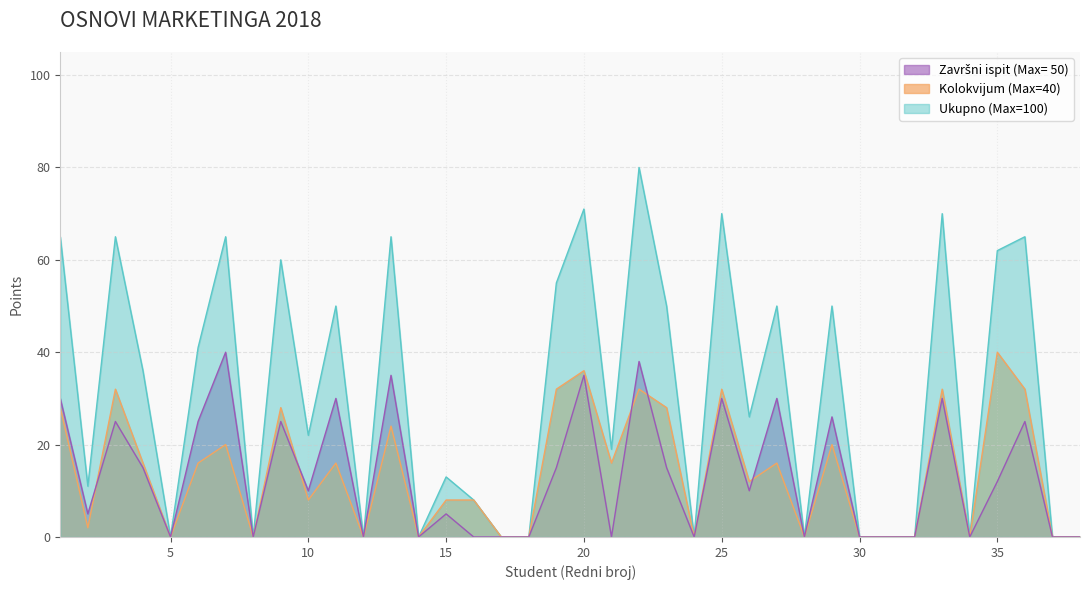

What is the average value of the Završni ispit (Max= 50) series?

13